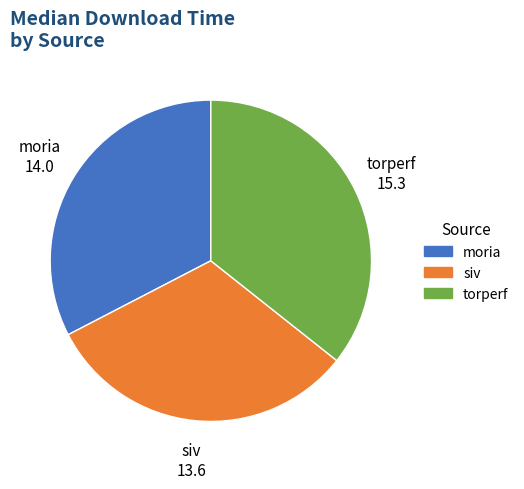

The moria slice represents 43% of the pie. True or false?

False